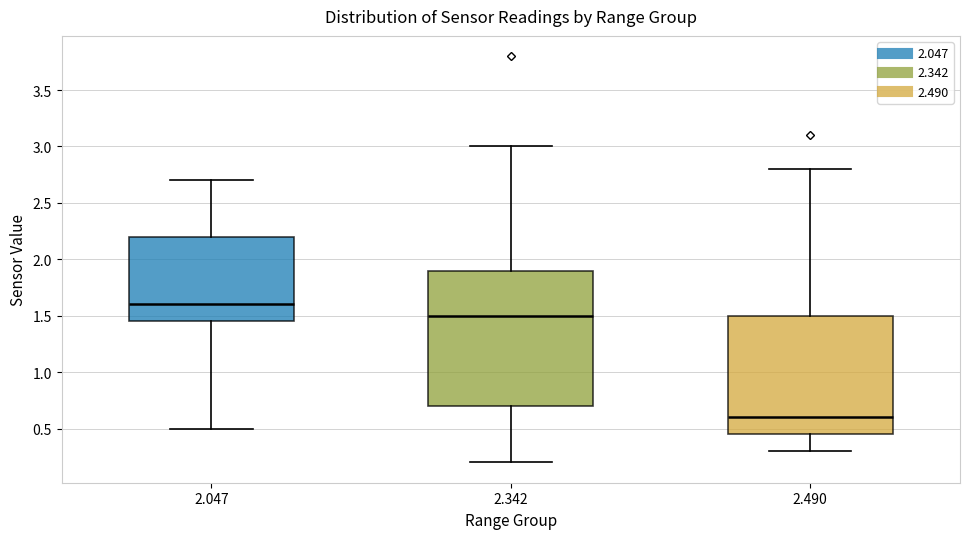

Which box has the highest median line?

2.047